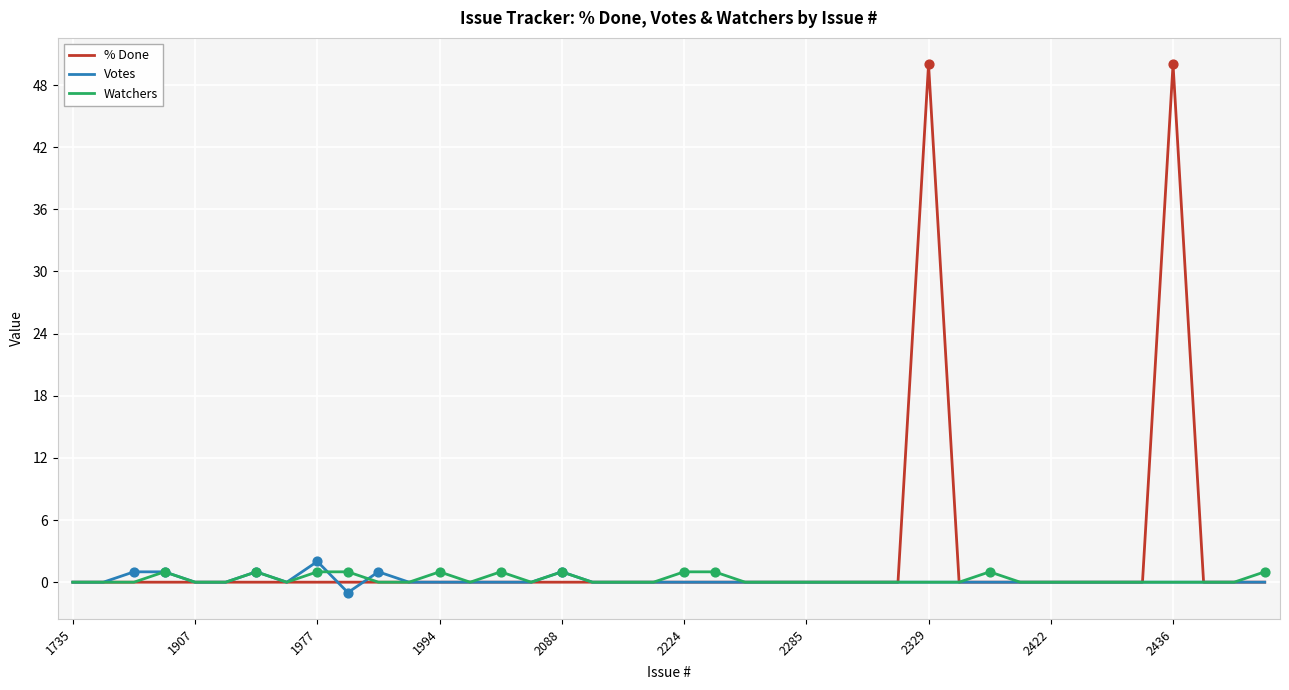

What is the maximum value shown in the chart?

50